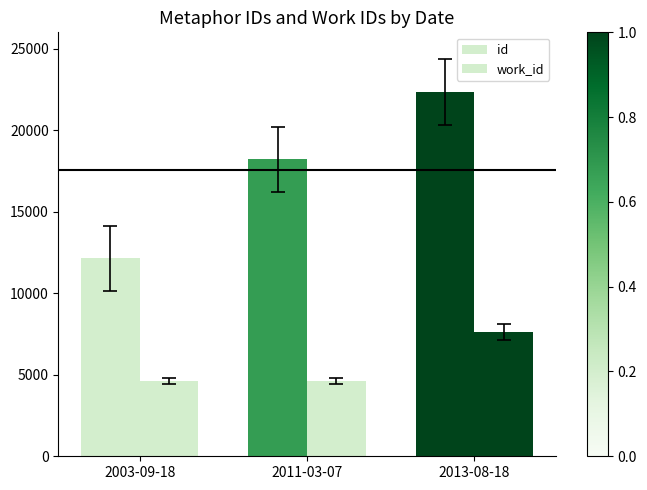

At which label does id first exceed 18223?

2013-08-18